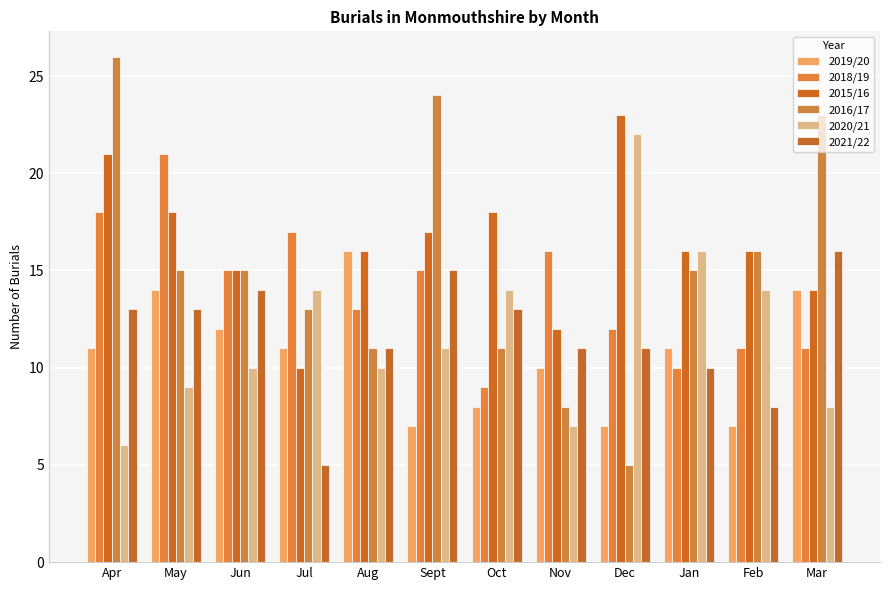

What is the smallest value displayed?

5